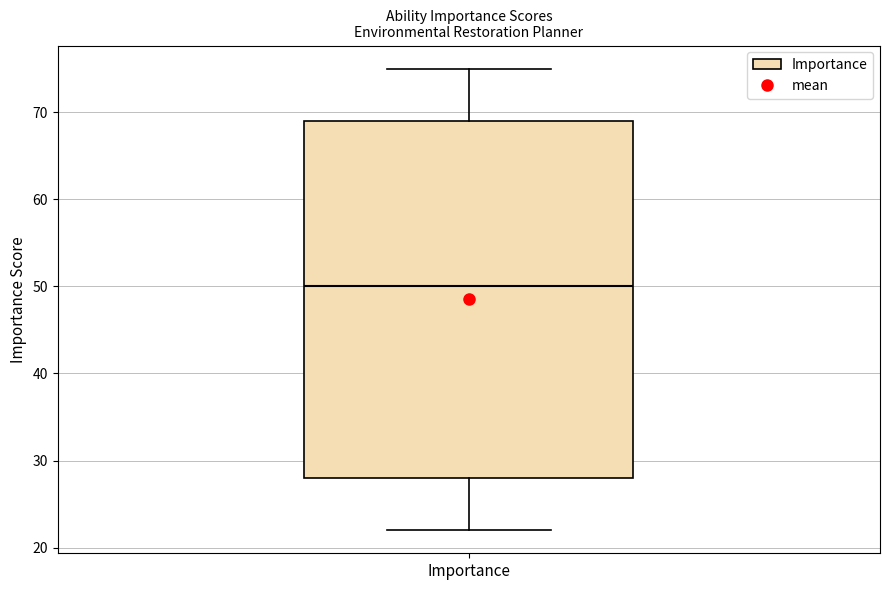

Read this box plot against the y-axis: the position of the median line, the range covered by the box, and the ends of both whiskers. The values are not printed on the chart, so give them approximately, as read against the axis.

median 50, box 28 to 69, whiskers 22 to 75